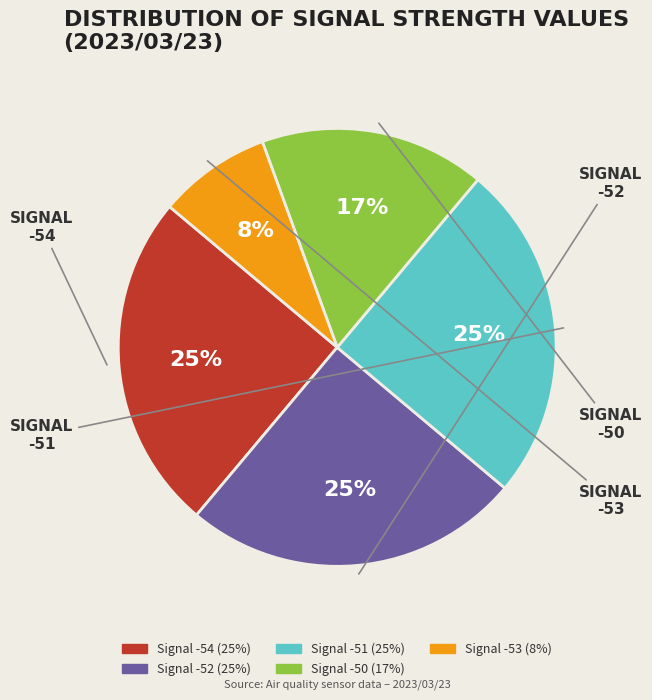

Is there a majority slice in this chart?

No